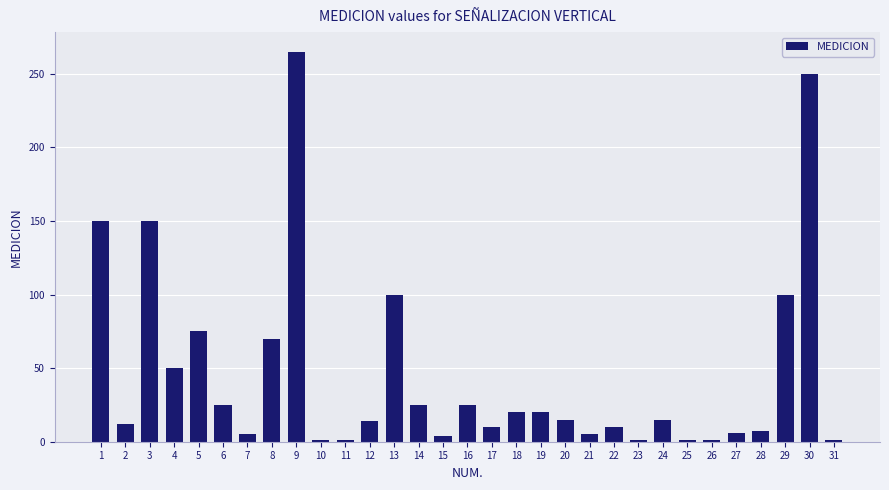

Does the chart contain stacked bars?

No